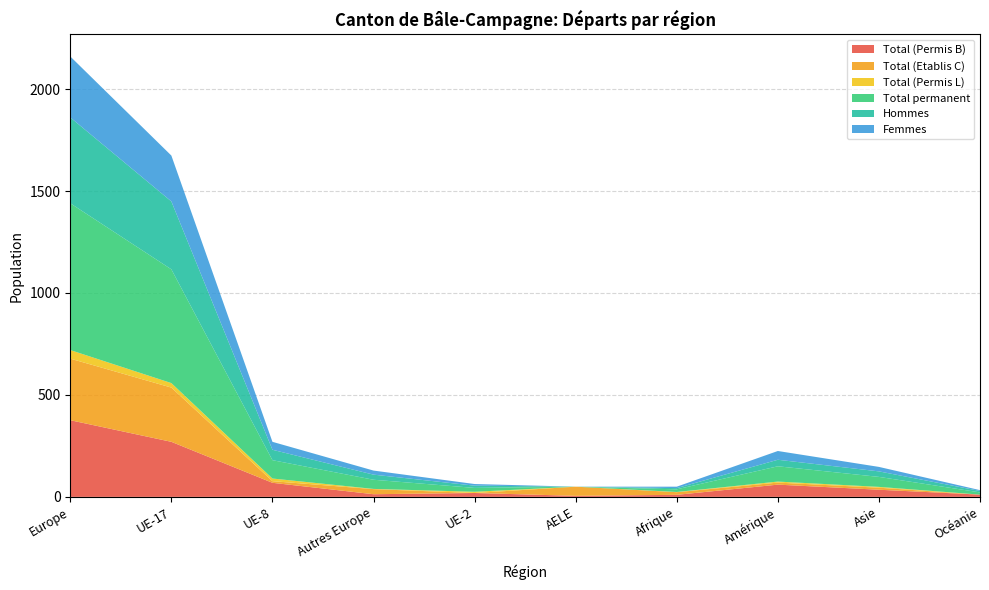

Reading right to left, list all the values displayed in this chart.

Total (Permis B): 11	35	60	10	5	19	13	69	270	376
Total (Etablis C): 0	10	10	13	45	0	25	8	266	302
Total (Permis L): 0	4	5	1	0	6	1	13	22	42
Total permanent: 11	49	75	13	0	19	45	90	558	720
Hommes: 7	27	32	6	0	11	25	51	333	421
Femmes: 4	22	43	7	0	8	20	39	225	299